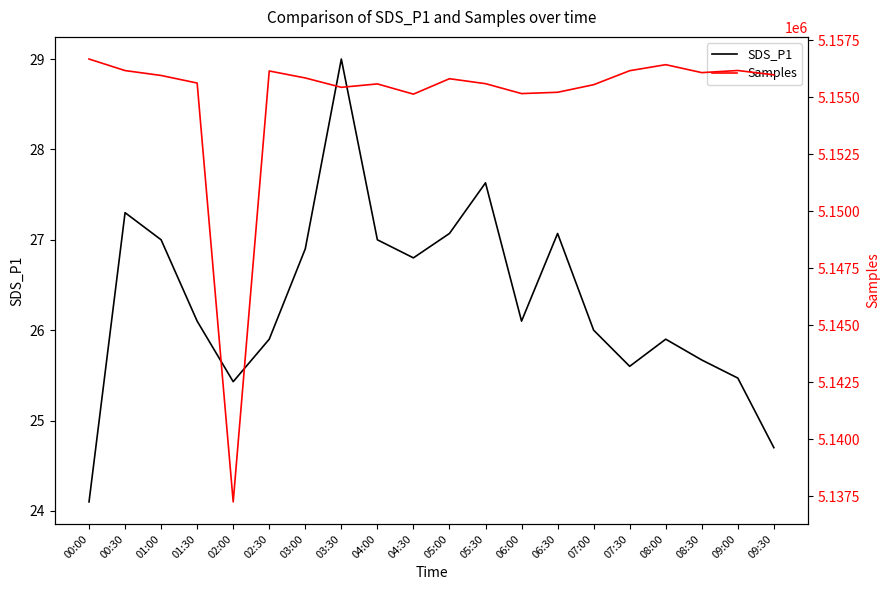

What is the difference between the maximum and minimum values in the SDS_P1 series?

4.9